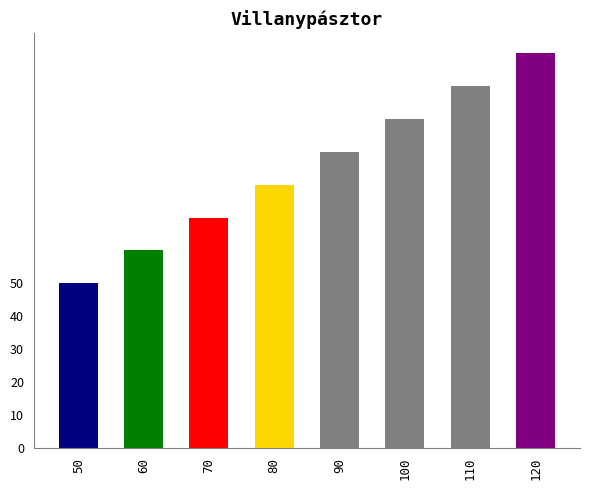

True or false: the data shows 18 at 70.

False